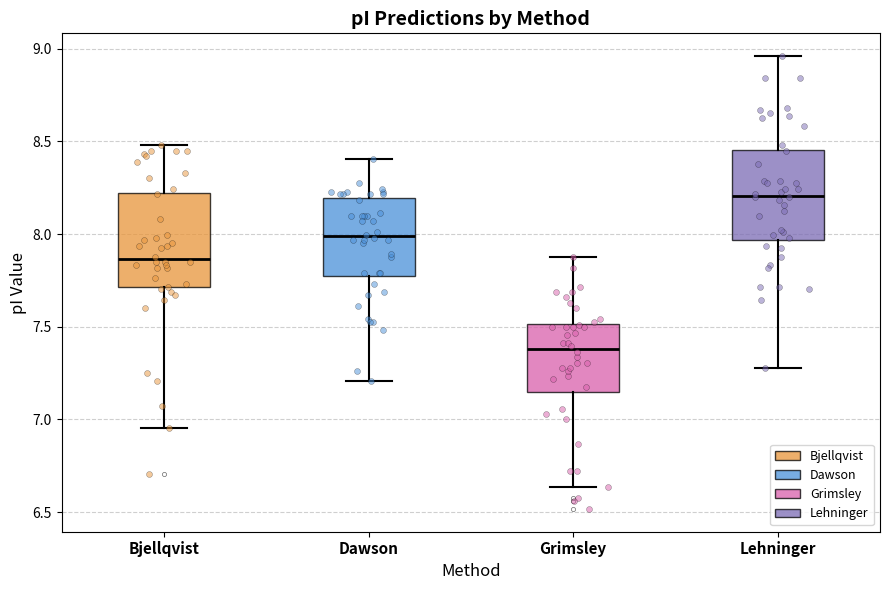

Which box's median line is the lowest?

Grimsley